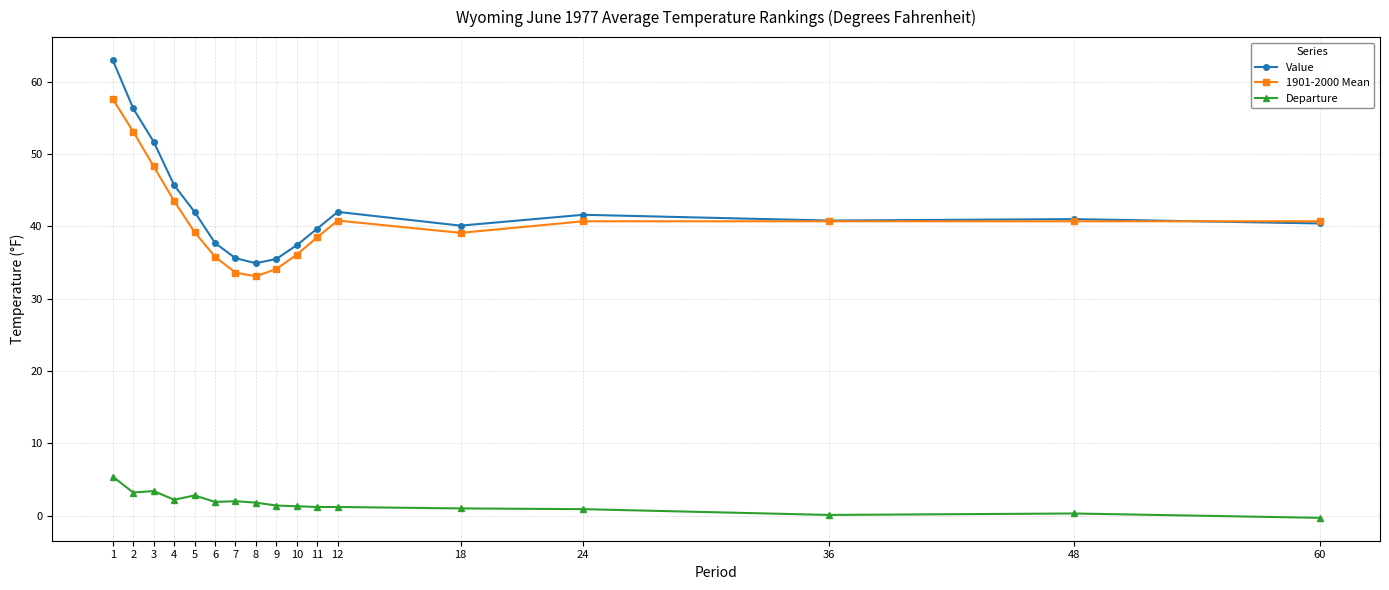

How many data points in 1901-2000 Mean are above 40?

9